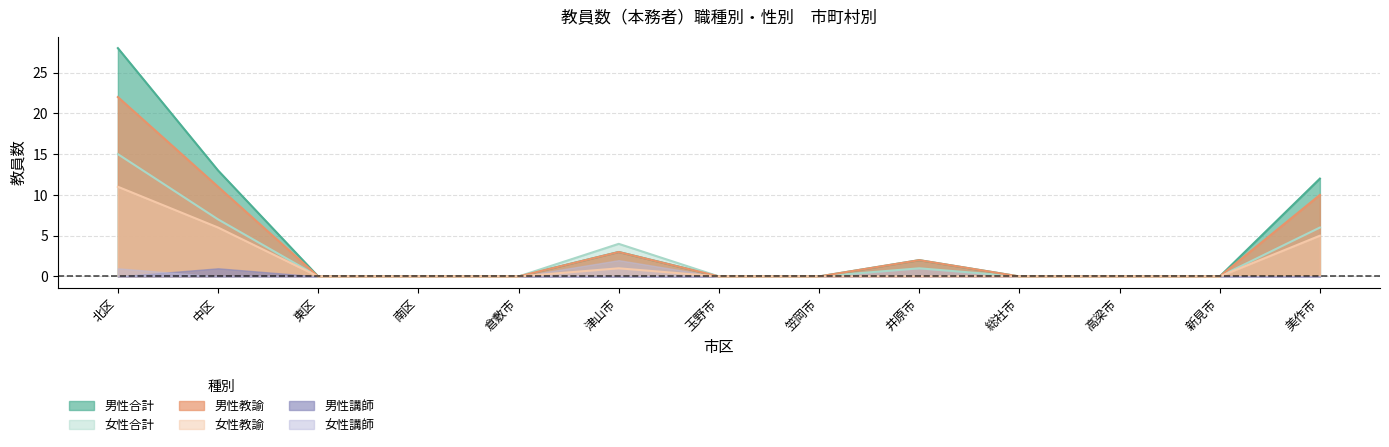

The value of female_total at 北区 is 15. True or false?

True